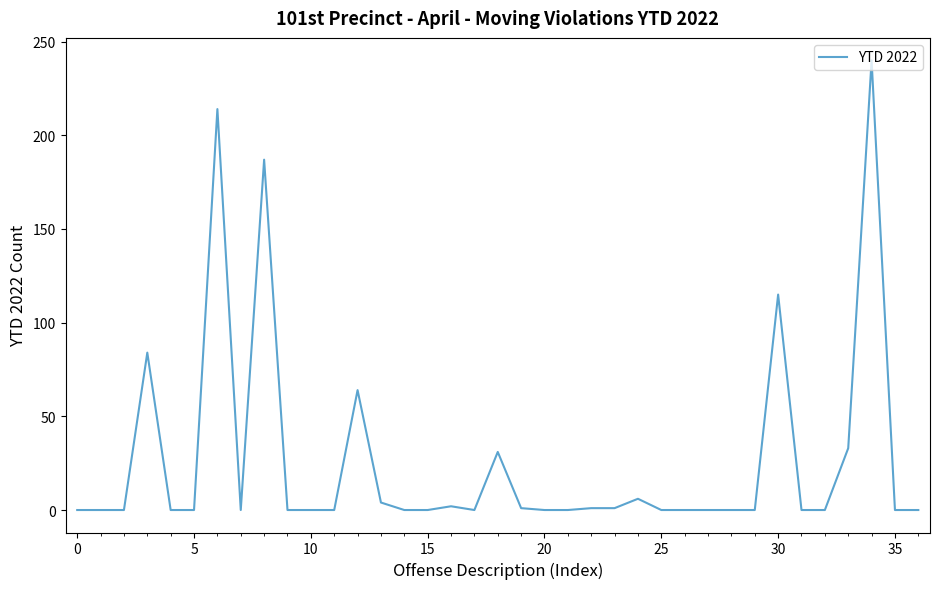

What is the difference between the maximum and second lowest values?

240